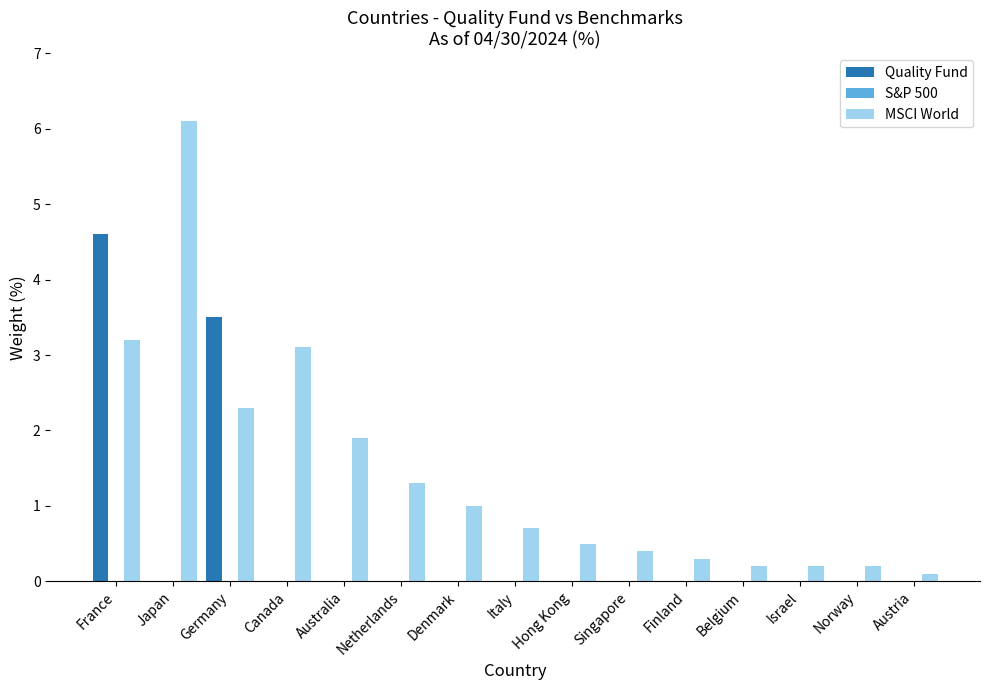

What is the approximate value of MSCI World at Australia?

1.9